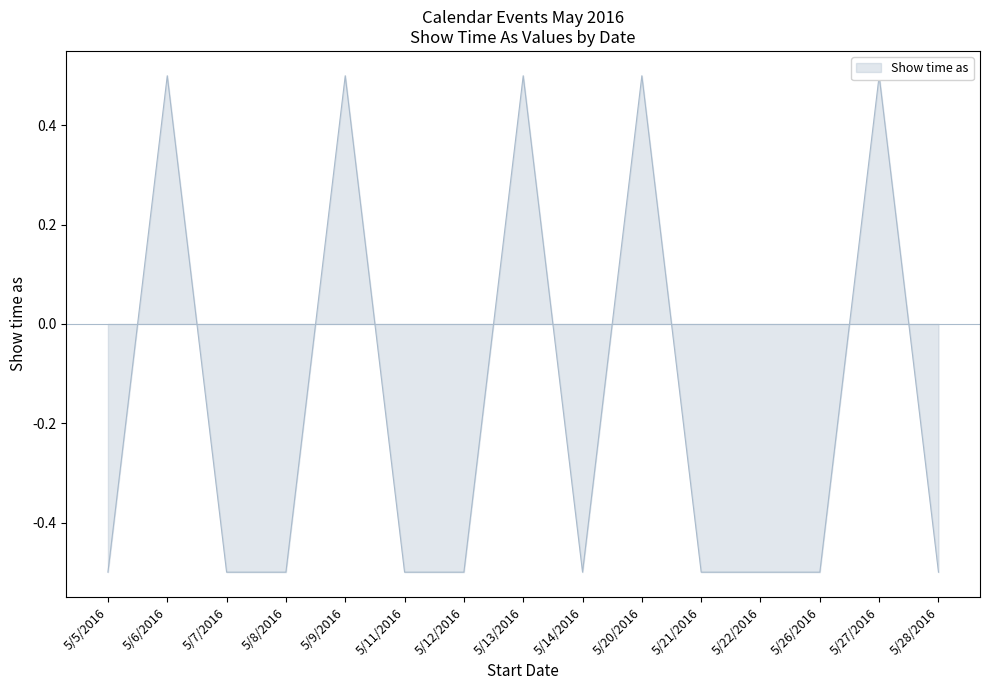

Where does the data first go above 0?

5/6/2016